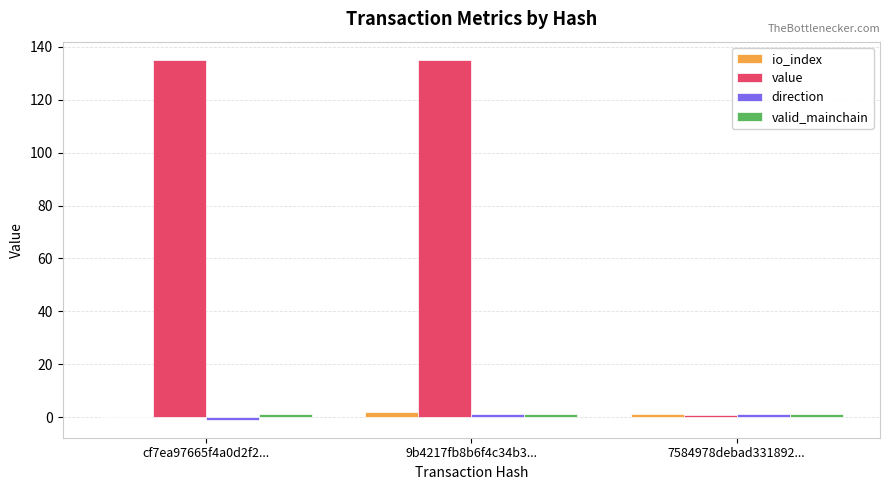

True or false: value has a value of 135.2 at 9b4217fb8b6f4c34b3....

True